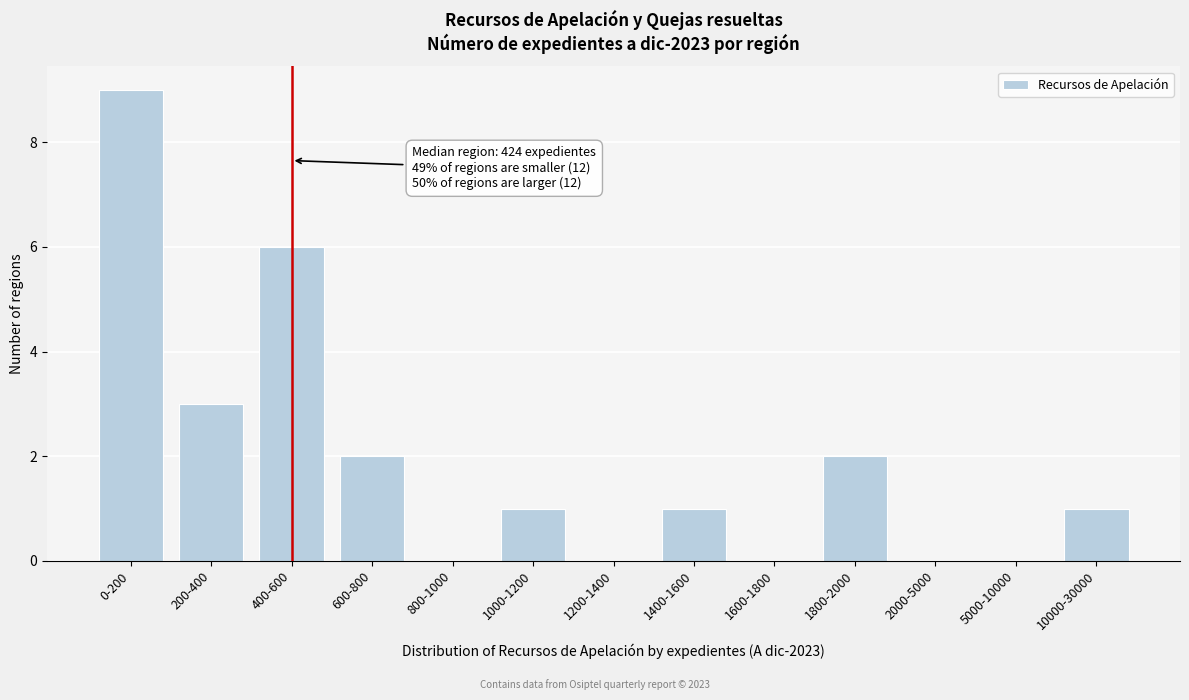

Reading left to right, extract all data points from this chart.

0-200=9	200-400=3	400-600=6	600-800=2	800-1000=0	1000-1200=1	1200-1400=0	1400-1600=1	1600-1800=0	1800-2000=2	2000-5000=0	5000-10000=0	10000-30000=1